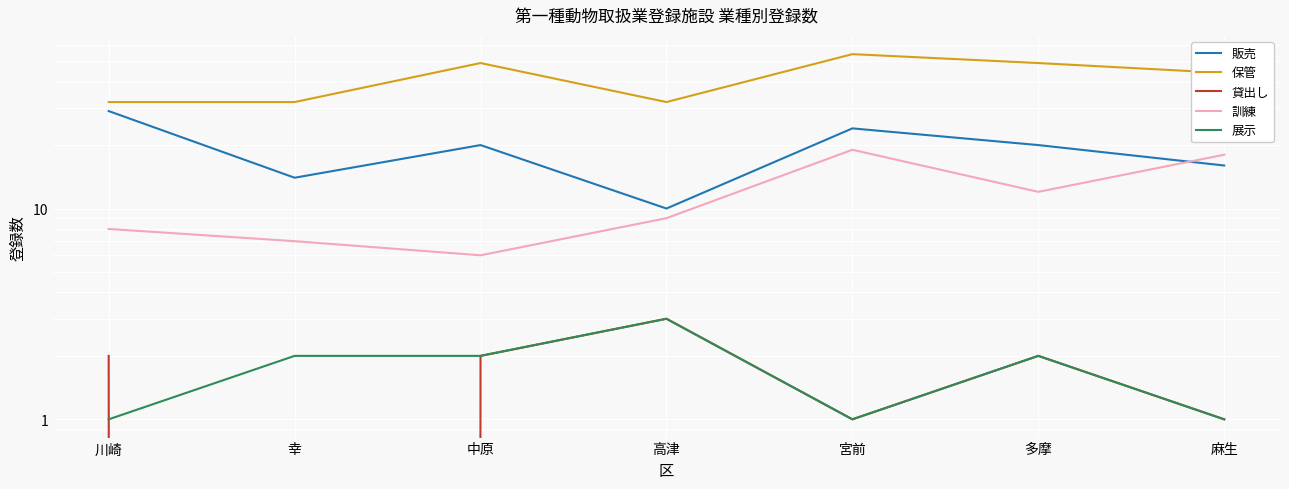

What is the sum of all 訓練 values?

79